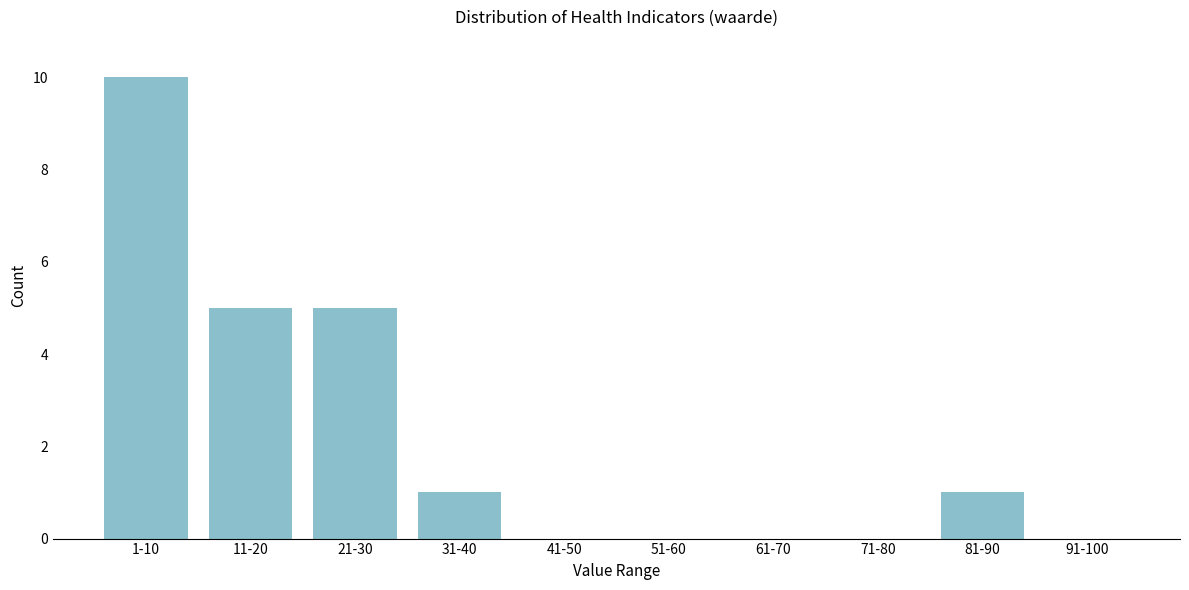

Reading left to right, extract all data points from this chart.

1-10=10	11-20=5	21-30=5	31-40=1	41-50=0	51-60=0	61-70=0	71-80=0	81-90=1	91-100=0